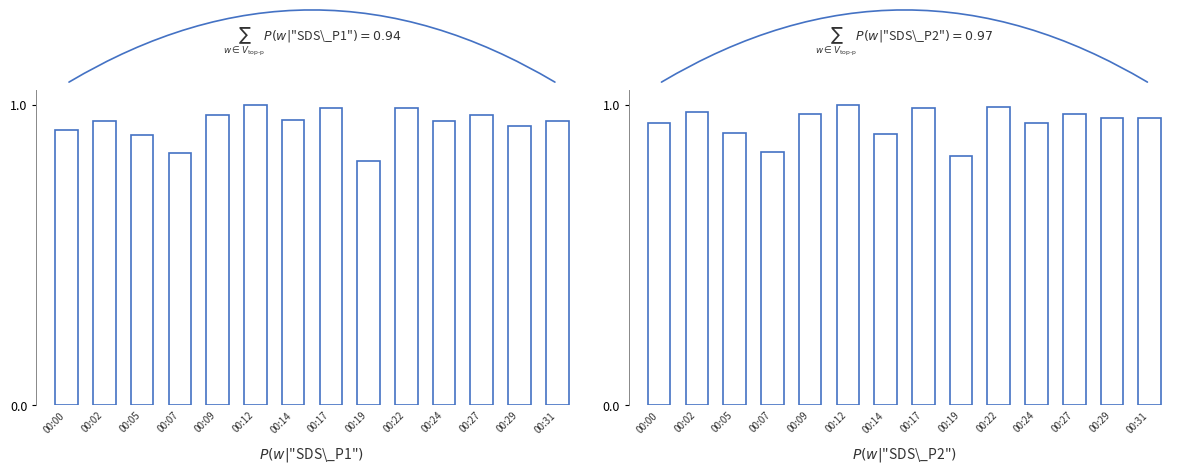

How many data points does each series have?

14